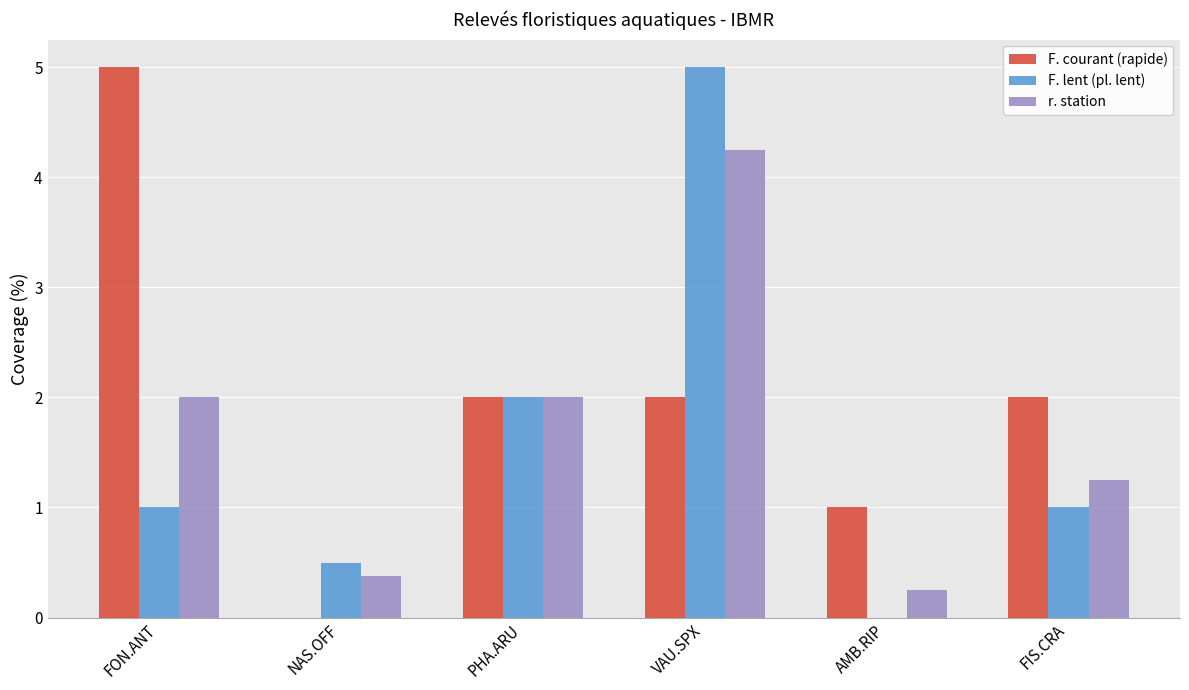

Read the F. lent (pl. lent) value at FON.ANT.

1.0